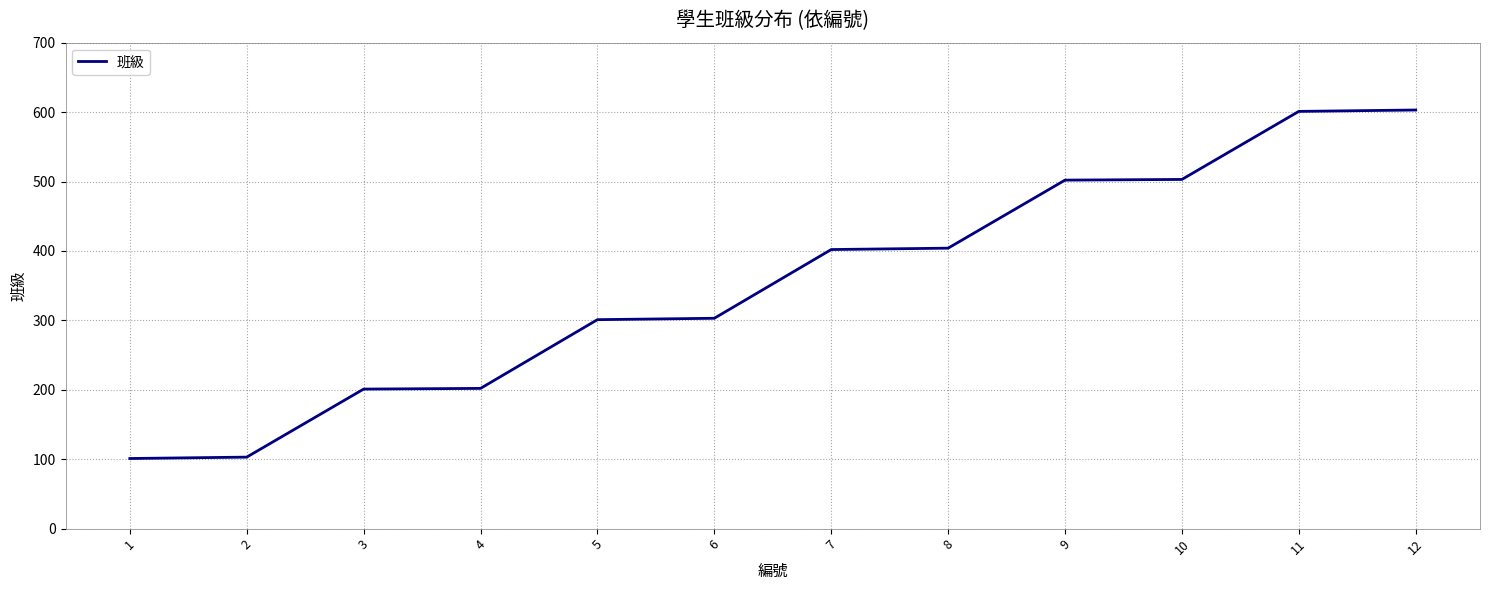

What is the minimum value shown in the chart?

101